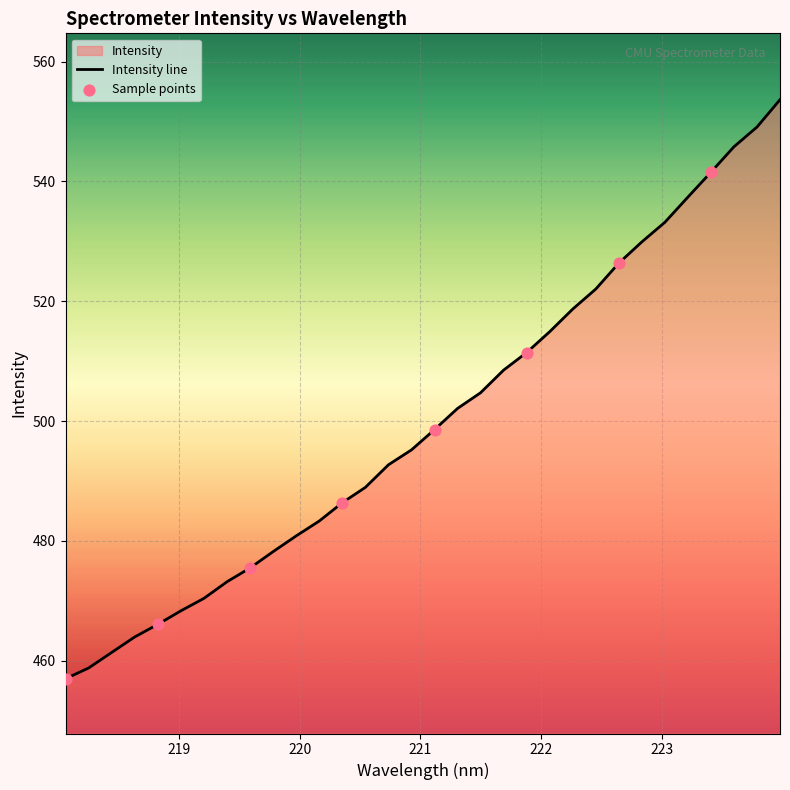

Which has a higher value, 220.5444 or 218.8244?

220.5444